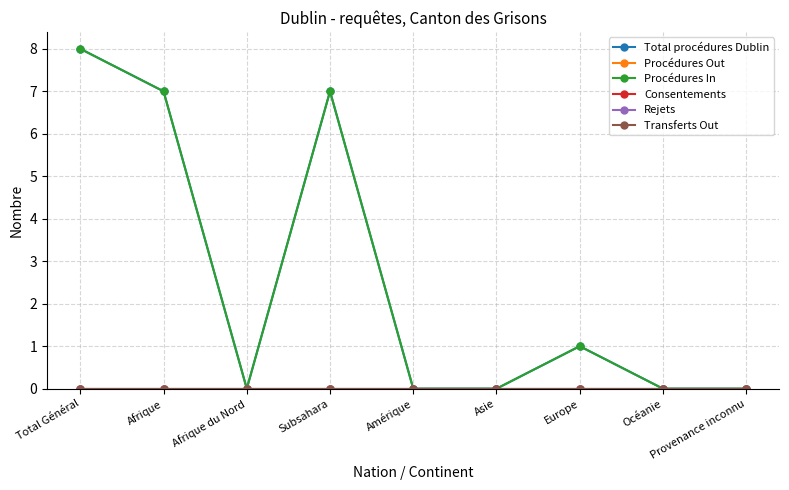

True or false: Transferts Out and Procédures In cross at least once.

False